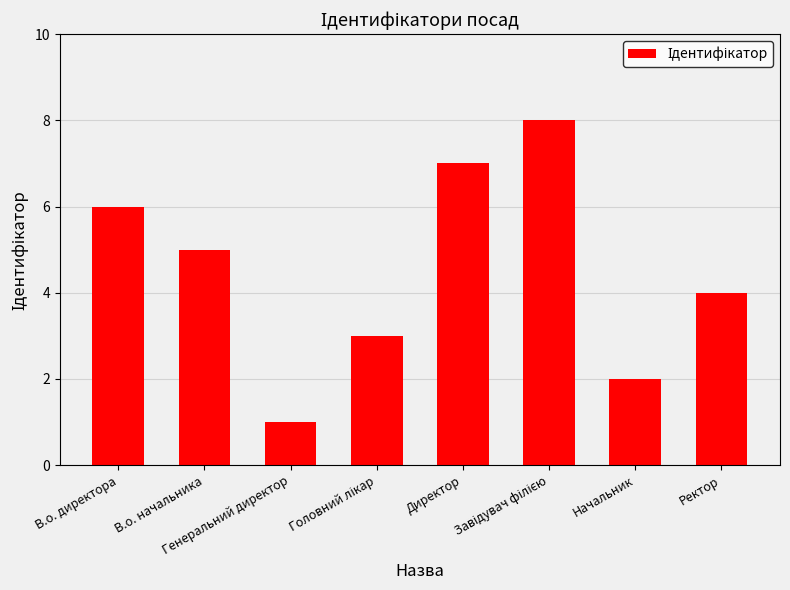

What is the greatest value displayed?

8